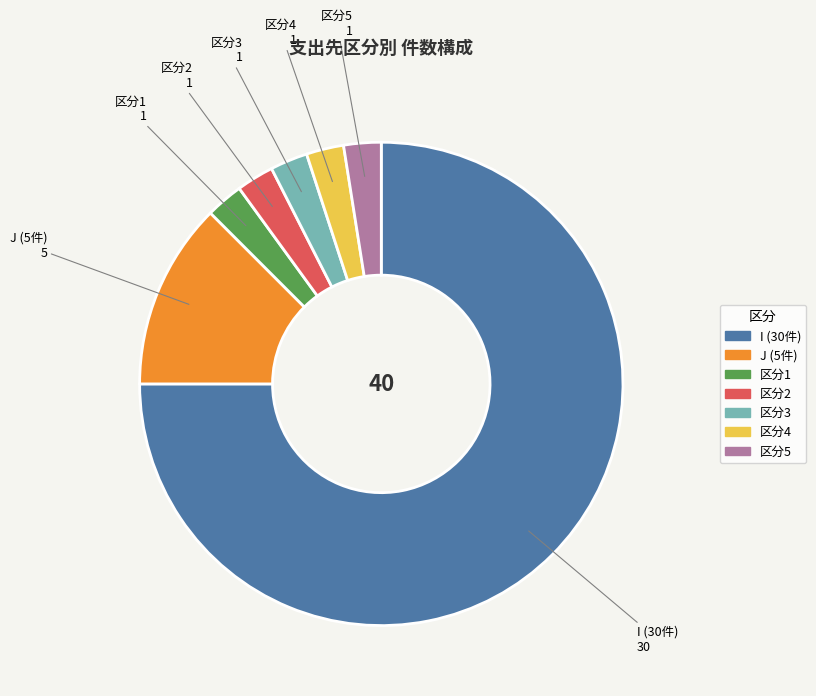

Does any single category account for the majority?

Yes